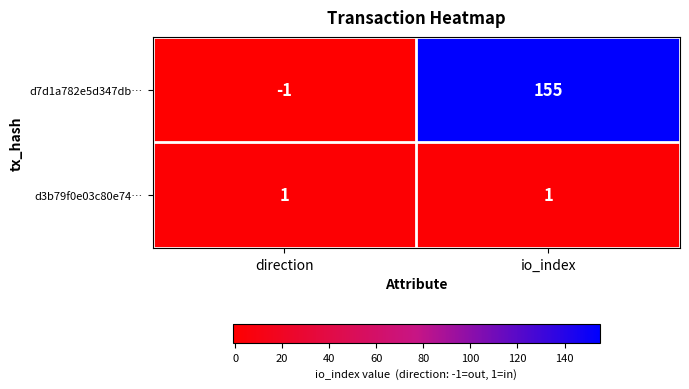

Reading right to left, list all the values displayed in this chart.

d7d1a782e5d347db…: 155	-1
d3b79f0e03c80e74…: 1	1